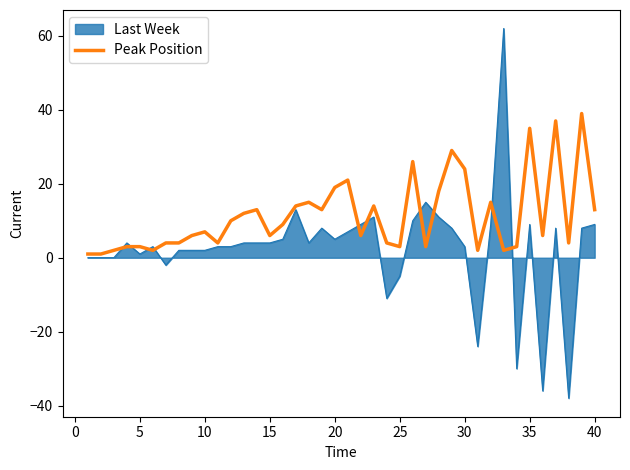

What is the greatest value displayed?

62